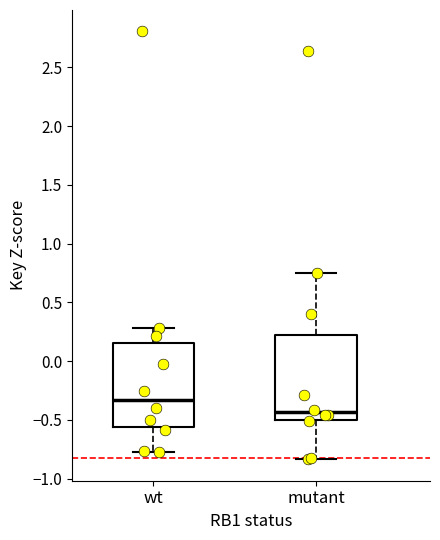

Which box has the lowest median line?

mutant